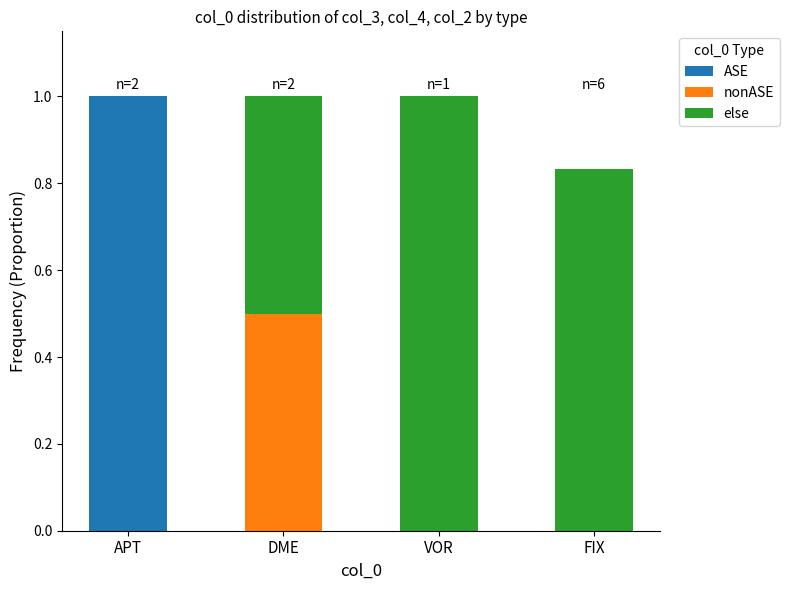

At which label does ASE reach its peak?

APT